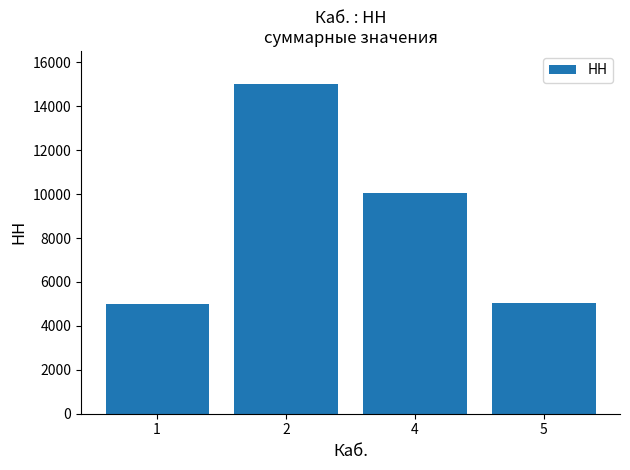

Does the chart contain stacked bars?

No